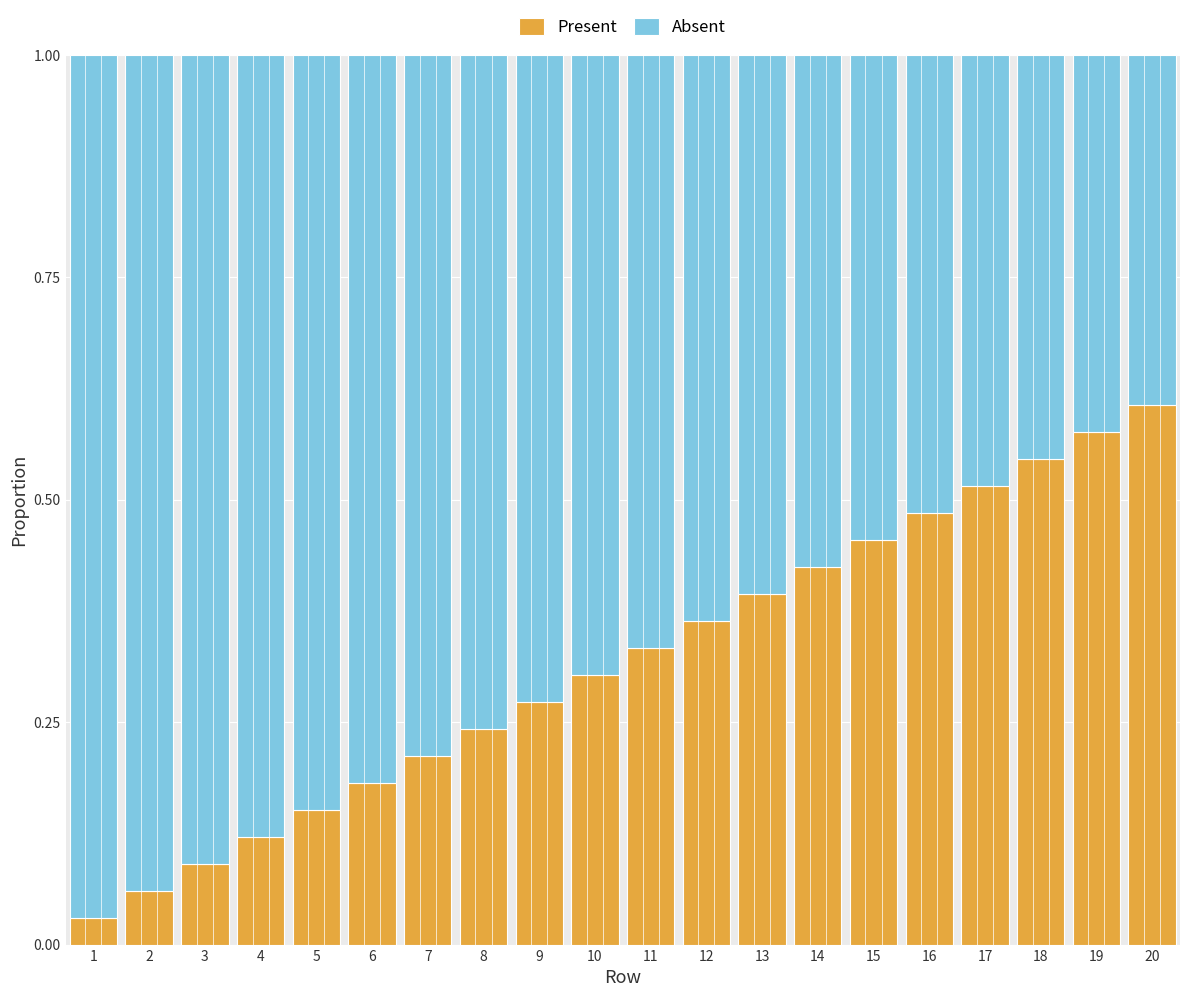

The value of Present at 10 is 0.3. True or false?

True